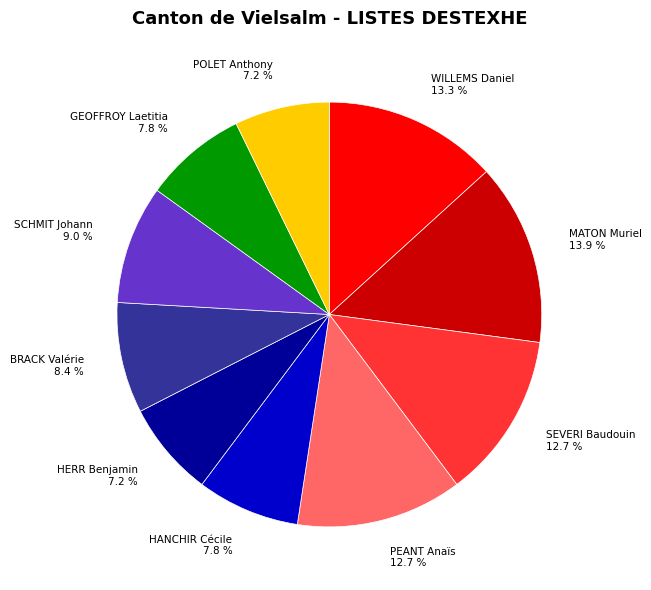

To the nearest percent, what percentage of the pie is GEOFFROY Laetitia?

8%